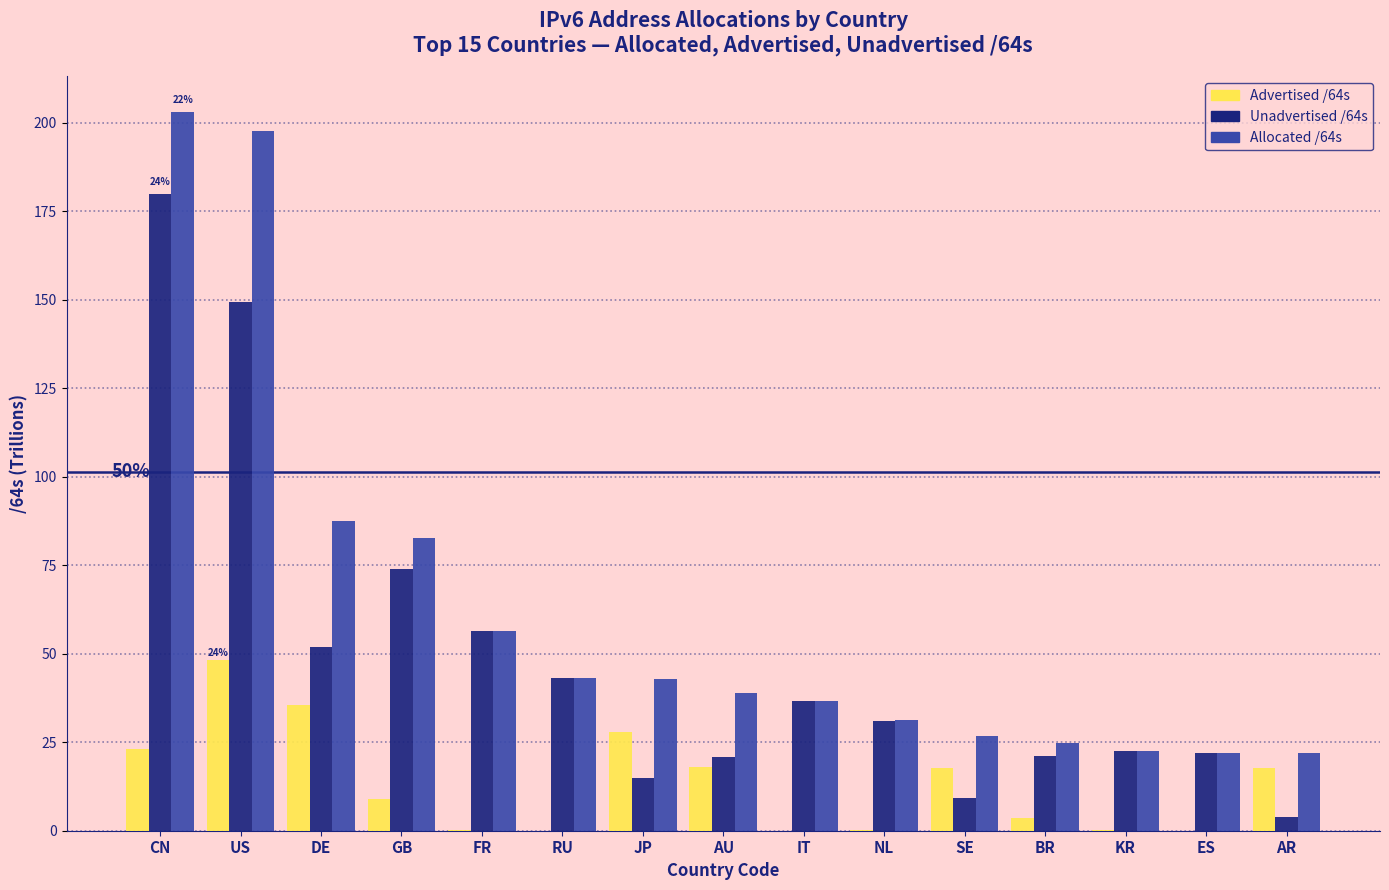

What is the highest value of the Allocated /64s series?

202.9